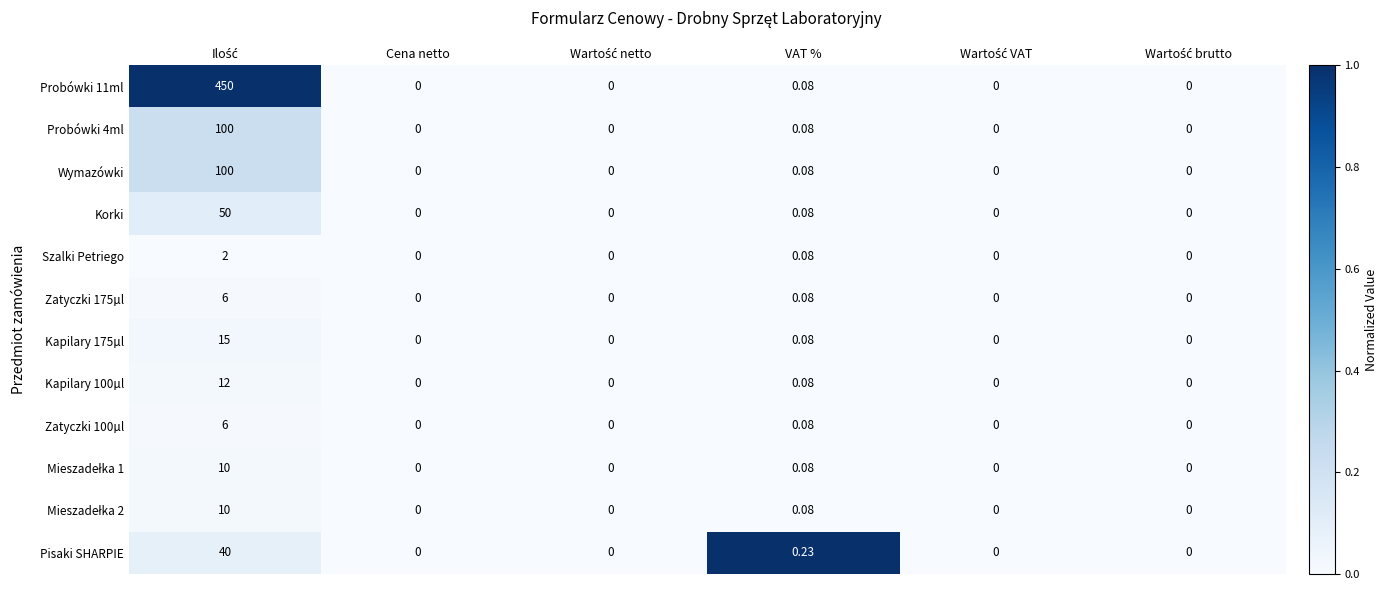

Where is Zatyczki 100µl nearest to the value 3?

VAT %